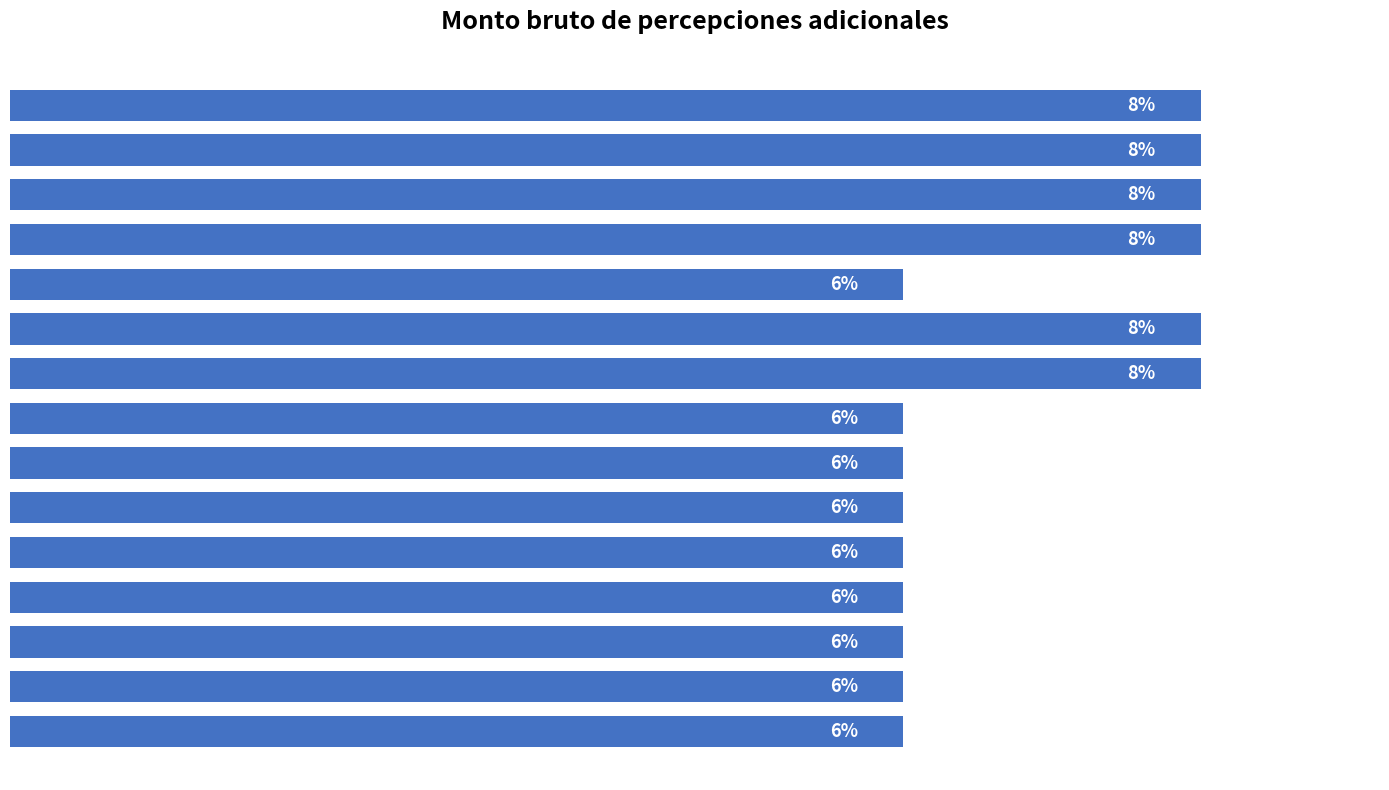

Are the bars grouped side by side (vs. stacked)?

No